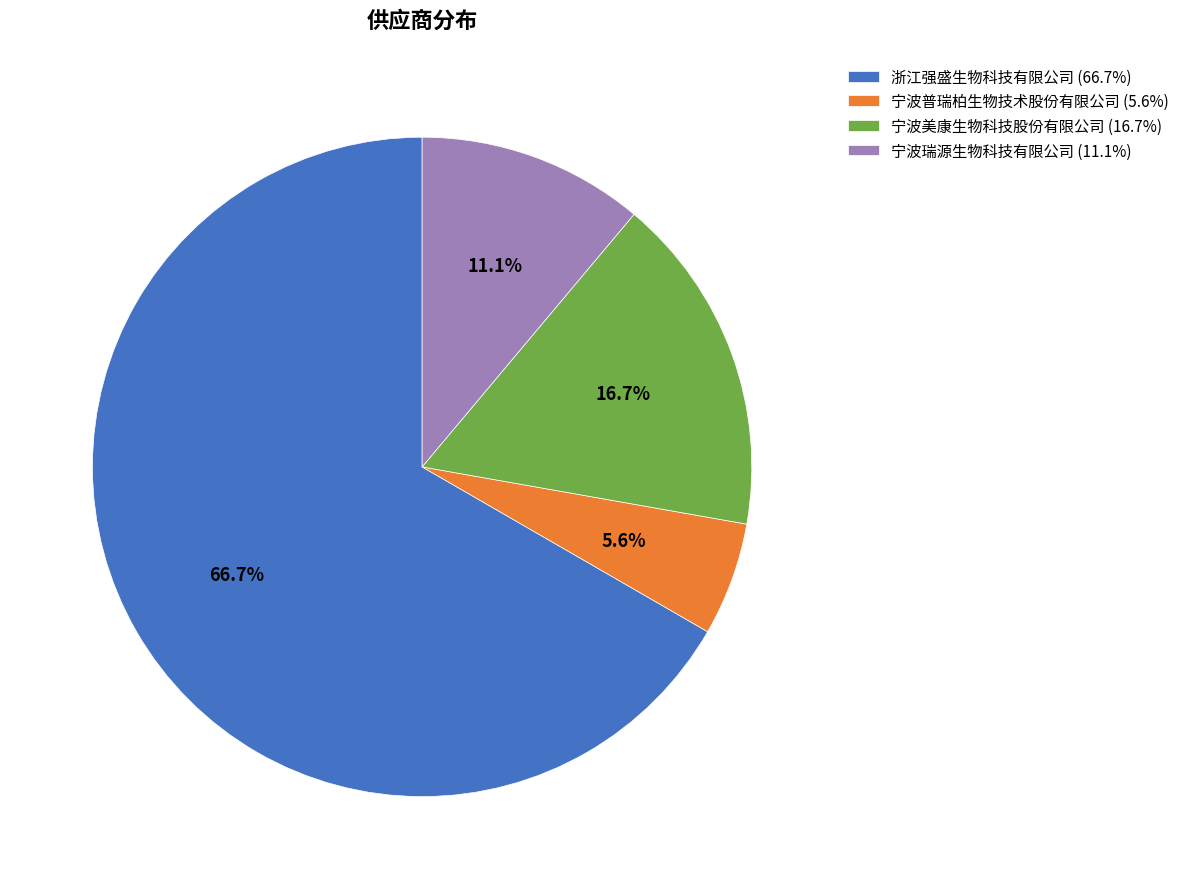

Approximately how many times larger is the value at 宁波美康生物科技股份有限公司 (16.7%) compared to 宁波瑞源生物科技有限公司 (11.1%)?

1.5